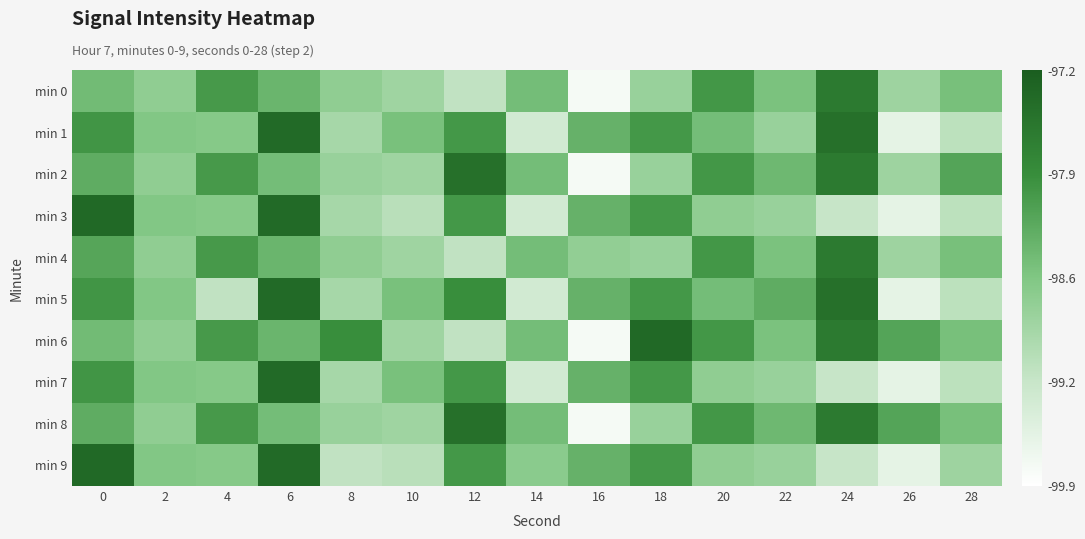

Reading left to right, extract all data points from this chart.

min 0: 0=-98.4	2=-98.7	4=-98.0	6=-98.3	8=-98.7	10=-98.8	12=-99.2	14=-98.4	16=-99.8	18=-98.8	20=-98.0	22=-98.5	24=-97.6	26=-98.8	28=-98.5
min 1: 0=-98.0	2=-98.6	4=-98.6	6=-97.4	8=-98.9	10=-98.5	12=-98.0	14=-99.3	16=-98.3	18=-98.0	20=-98.4	22=-98.8	24=-97.5	26=-99.6	28=-99.1
min 2: 0=-98.2	2=-98.7	4=-98.0	6=-98.4	8=-98.8	10=-98.8	12=-97.5	14=-98.4	16=-99.8	18=-98.8	20=-98.0	22=-98.4	24=-97.6	26=-98.8	28=-98.1
min 3: 0=-97.4	2=-98.6	4=-98.6	6=-97.4	8=-98.9	10=-99.1	12=-98.0	14=-99.3	16=-98.3	18=-98.0	20=-98.7	22=-98.8	24=-99.2	26=-99.6	28=-99.1
min 4: 0=-98.2	2=-98.7	4=-98.0	6=-98.3	8=-98.7	10=-98.8	12=-99.2	14=-98.4	16=-98.7	18=-98.8	20=-98.0	22=-98.5	24=-97.6	26=-98.8	28=-98.5
min 5: 0=-98.0	2=-98.6	4=-99.2	6=-97.4	8=-98.9	10=-98.5	12=-97.9	14=-99.3	16=-98.3	18=-98.0	20=-98.4	22=-98.2	24=-97.5	26=-99.6	28=-99.1
min 6: 0=-98.4	2=-98.7	4=-98.0	6=-98.3	8=-97.9	10=-98.8	12=-99.2	14=-98.4	16=-99.8	18=-97.4	20=-98.0	22=-98.5	24=-97.6	26=-98.1	28=-98.5
min 7: 0=-98.0	2=-98.6	4=-98.6	6=-97.4	8=-98.9	10=-98.5	12=-98.0	14=-99.3	16=-98.3	18=-98.0	20=-98.7	22=-98.8	24=-99.2	26=-99.6	28=-99.1
min 8: 0=-98.2	2=-98.7	4=-98.0	6=-98.4	8=-98.8	10=-98.8	12=-97.5	14=-98.4	16=-99.8	18=-98.8	20=-98.0	22=-98.4	24=-97.6	26=-98.1	28=-98.5
min 9: 0=-97.4	2=-98.6	4=-98.6	6=-97.4	8=-99.2	10=-99.1	12=-98.0	14=-98.6	16=-98.3	18=-98.0	20=-98.7	22=-98.8	24=-99.2	26=-99.6	28=-98.8